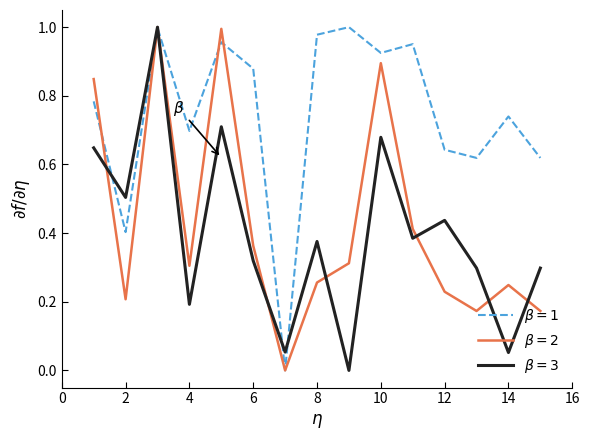

Reading right to left, extract all data points from this chart.

beta=1: 15=0.6	14=0.7	13=0.6	12=0.6	11=1.0	10=0.9	9=1.0	8=1.0	7=0.0	6=0.9	5=1.0	4=0.7	3=1.0	2=0.4	1=0.8
beta=2: 15=0.2	14=0.2	13=0.2	12=0.2	11=0.4	10=0.9	9=0.3	8=0.3	7=0.0	6=0.4	5=1.0	4=0.3	3=1.0	2=0.2	1=0.8
beta=3: 15=0.3	14=0.1	13=0.3	12=0.4	11=0.4	10=0.7	9=0.0	8=0.4	7=0.1	6=0.3	5=0.7	4=0.2	3=1.0	2=0.5	1=0.6